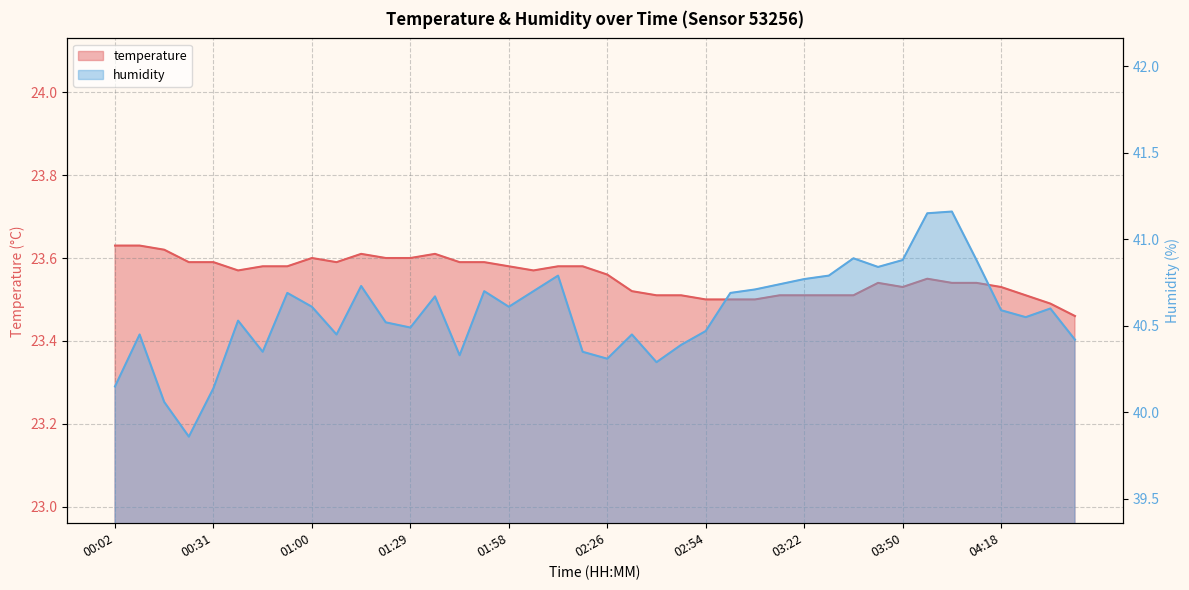

At which category is the sum across all series the highest?

03:57